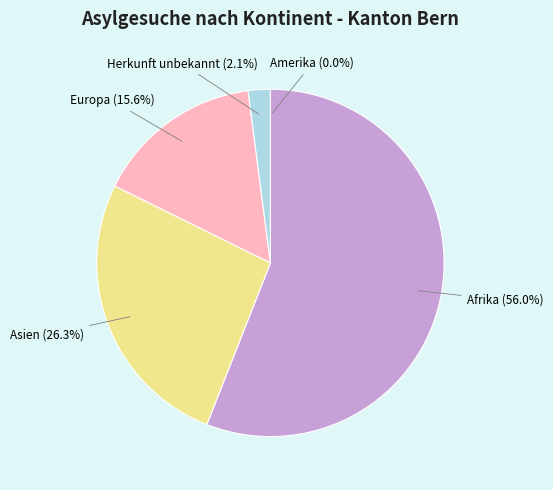

The Europa slice represents 5% of the pie. True or false?

False